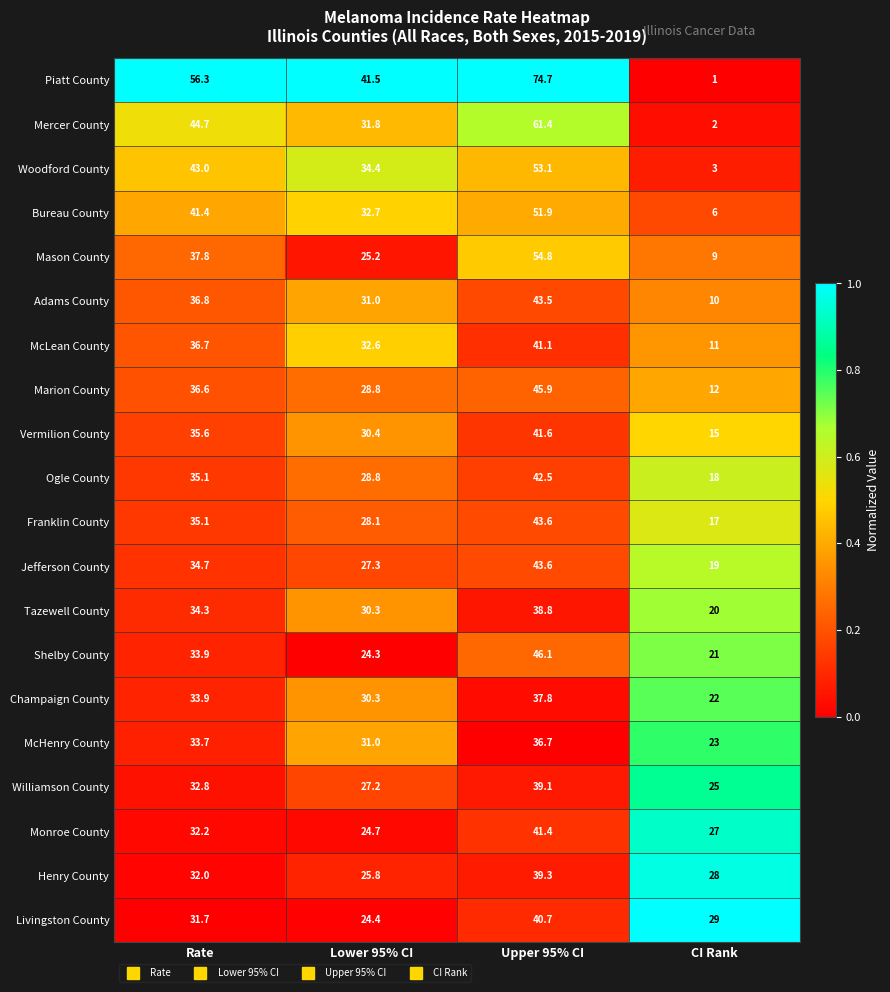

What is the difference between the maximum and second lowest values in the McLean County series?

8.5